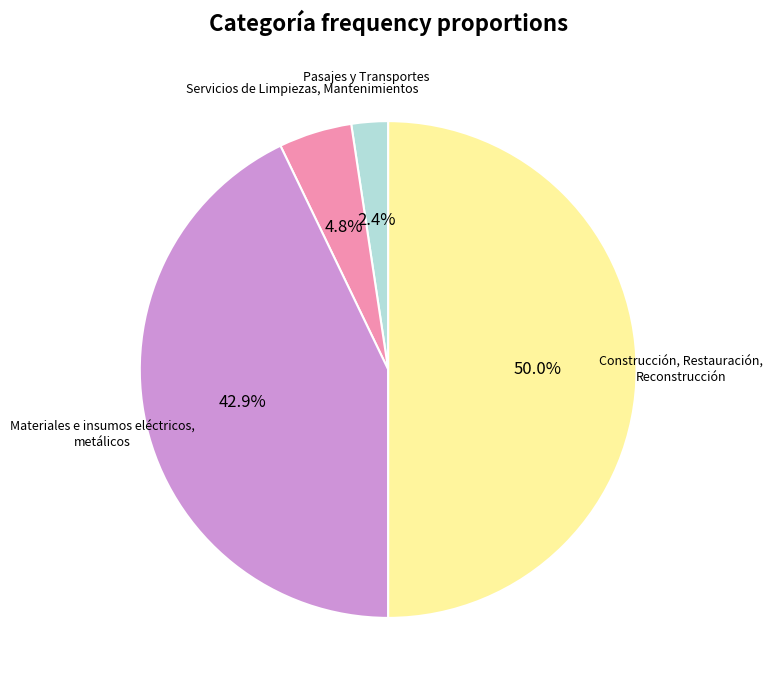

To the nearest percent, what is the difference between the Construcción, Restauración, Reconstrucción and Servicios de Limpiezas, Mantenimientos slice percentages?

45%